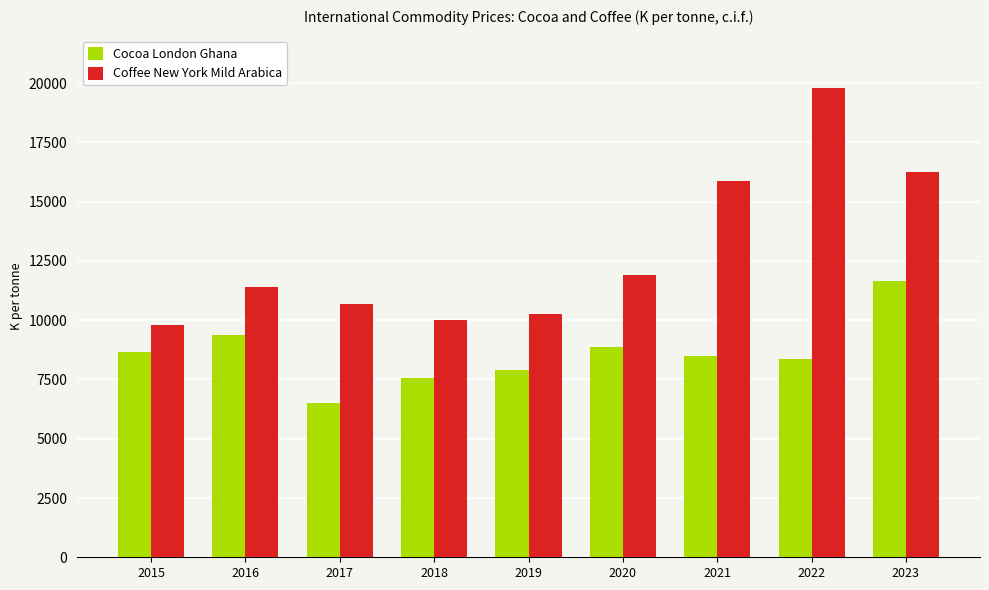

Are the bars horizontal?

No